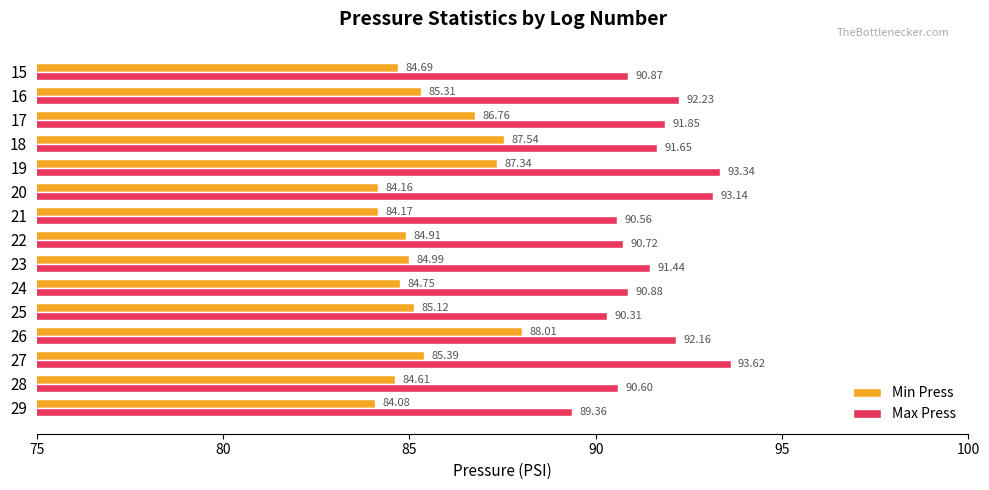

Rank the series by their maximum value, from highest to lowest.

Max Press, Min Press